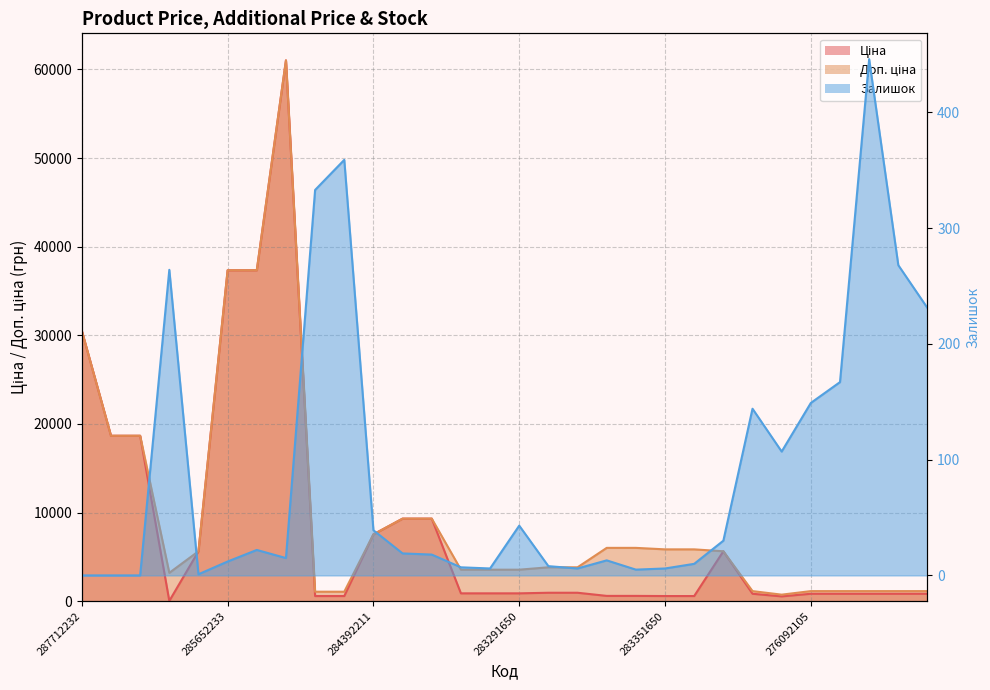

What are all the series names shown in the legend?

Ціна, Доп. ціна, Залишок